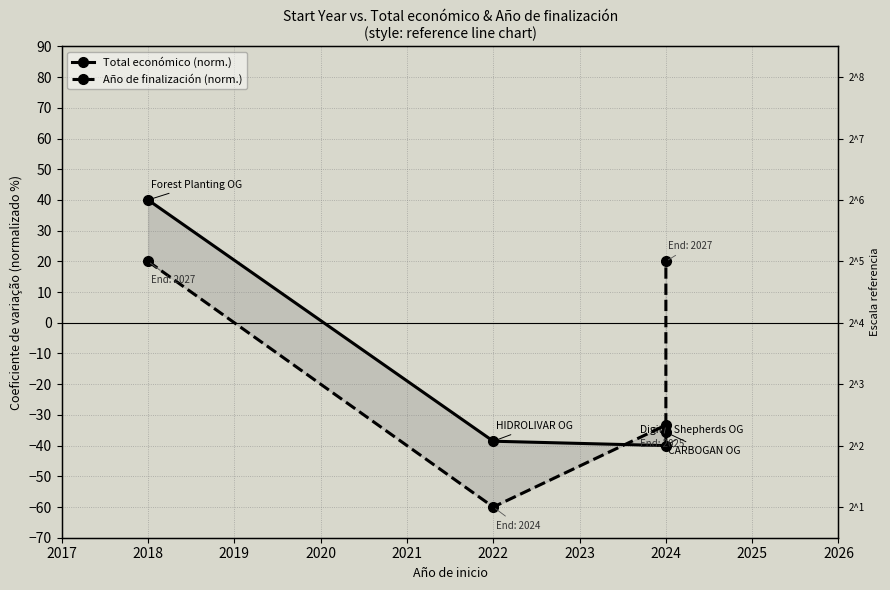

What is the difference between the second highest and minimum values in the Total económico (norm.) series?

4.4